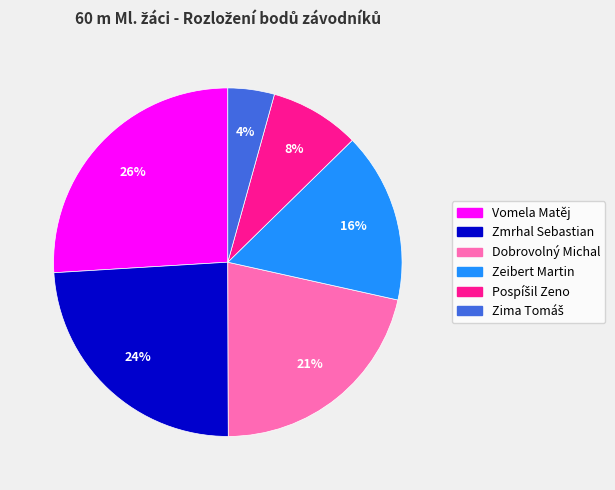

Does Vomela Matěj account for over 50% of the chart?

No